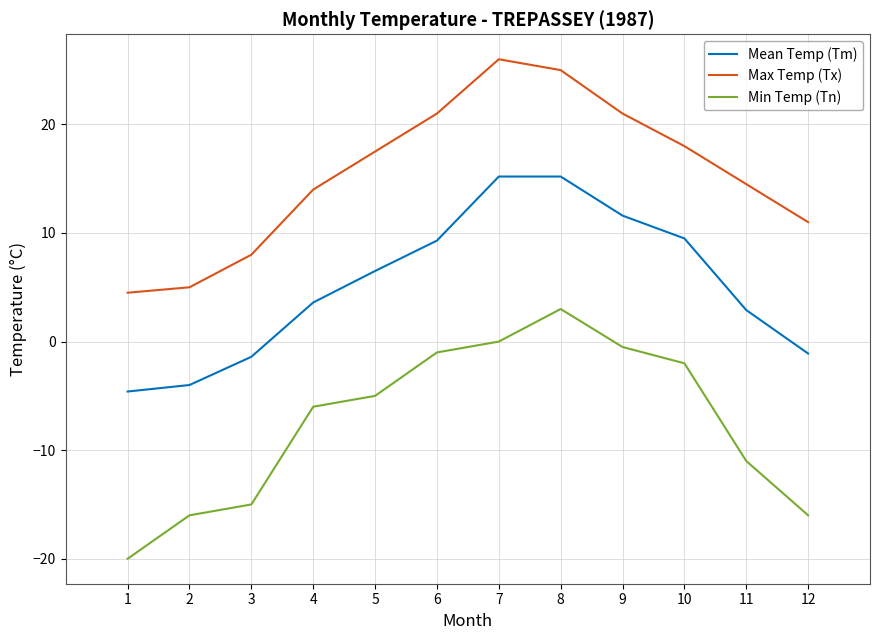

True or false: Max Temp (Tx) and Min Temp (Tn) cross at least once.

False